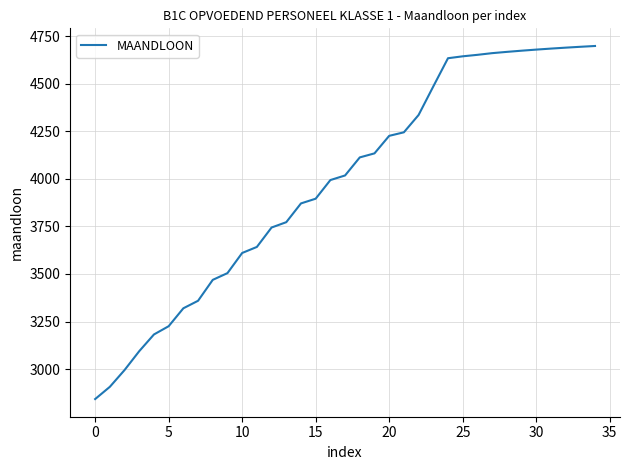

What is the average value?

3981.7